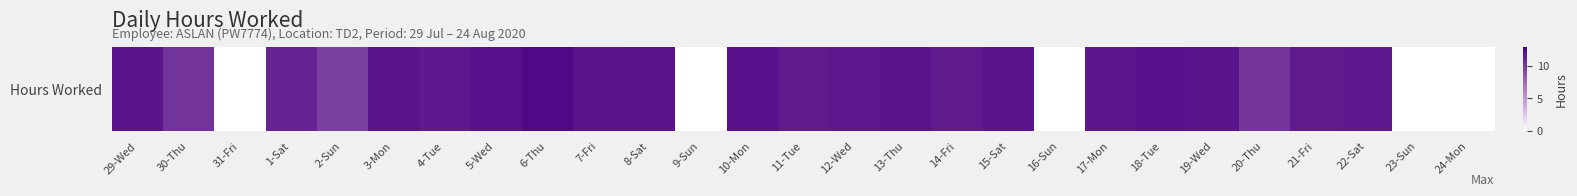

Between 21-Fri and 4-Tue, which is larger?

4-Tue